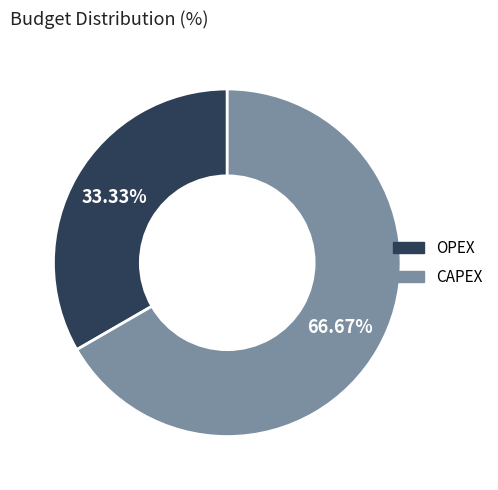

Which category has the smallest portion of the pie?

OPEX